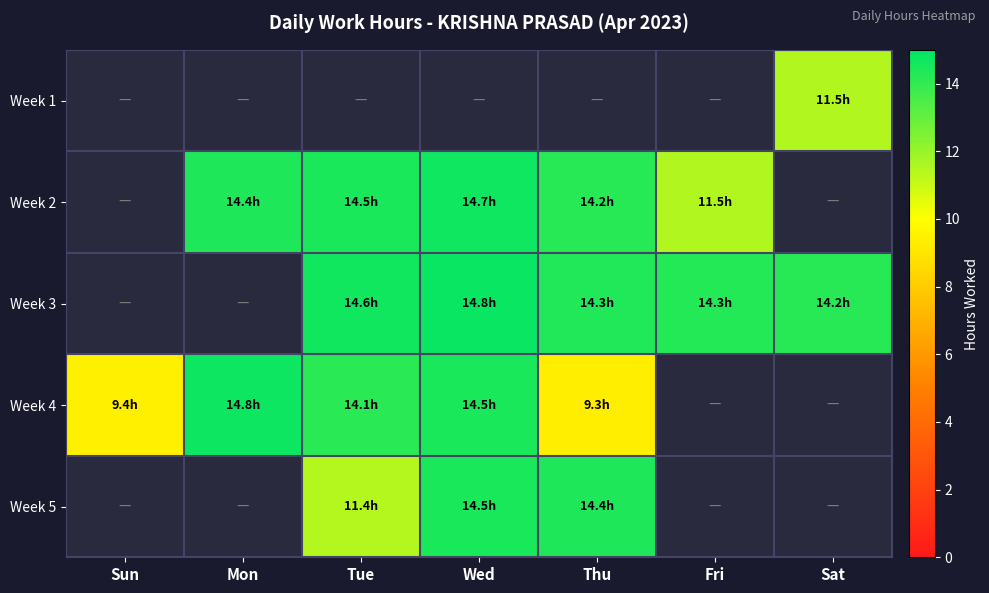

The Week 3 series shows 23.9 at Fri. True or false?

False